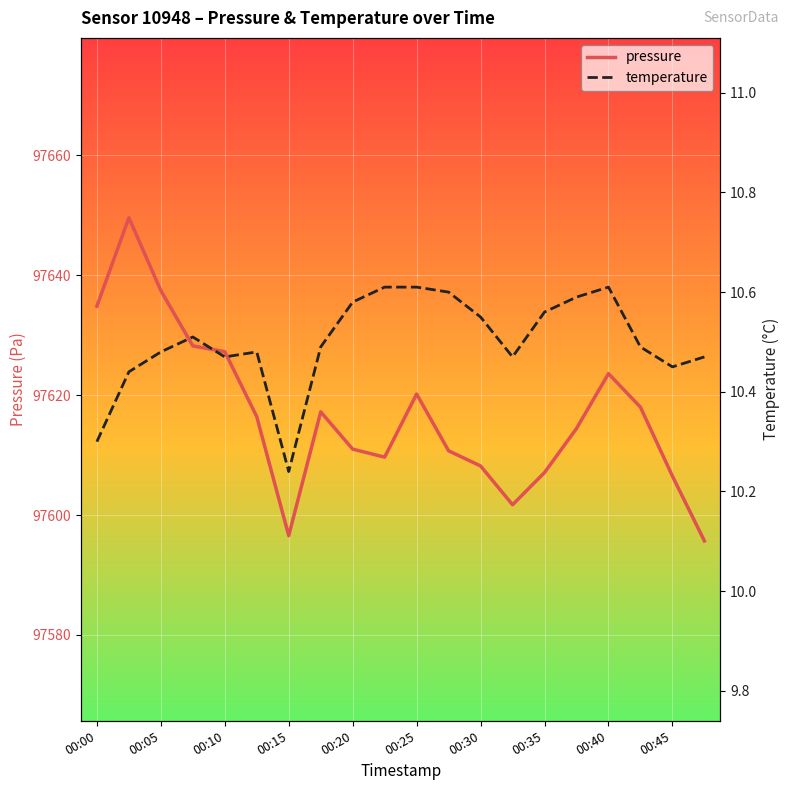

True or false: temperature and pressure intersect in this chart.

False